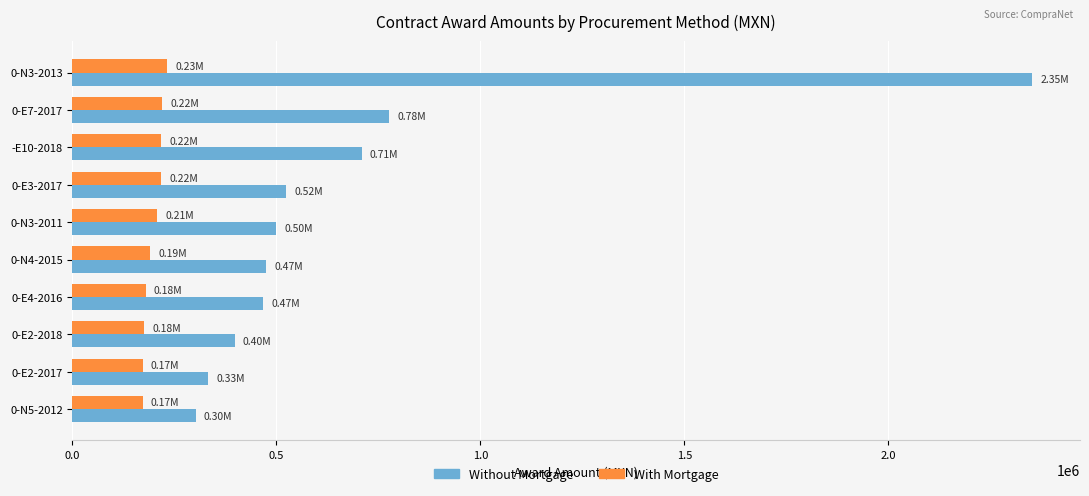

What is the difference between the maximum and second lowest values in the With Mortgage series?

60344.8